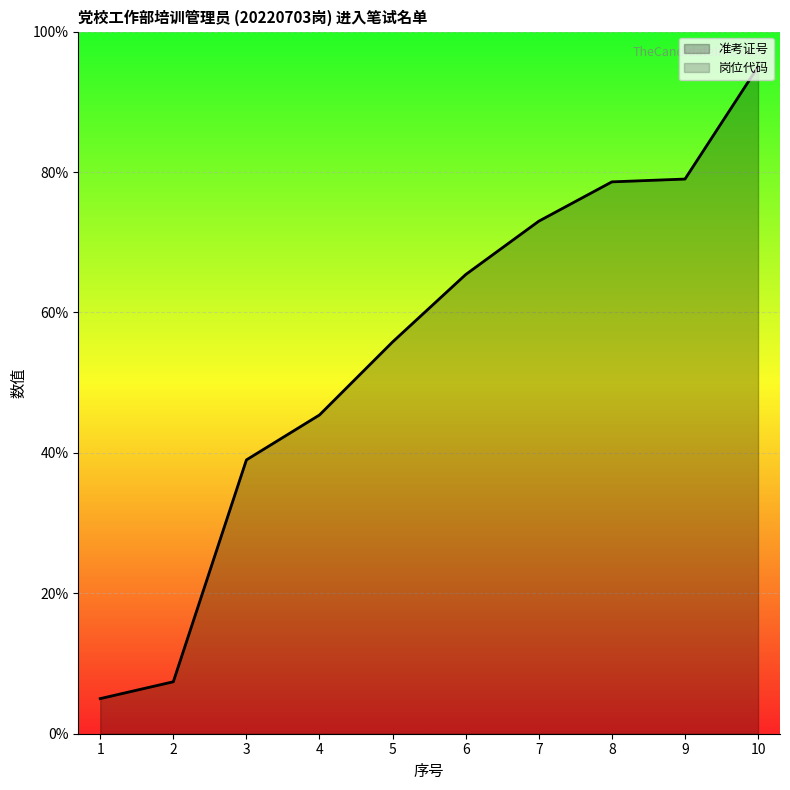

Which label corresponds to the smallest value in the chart?

1